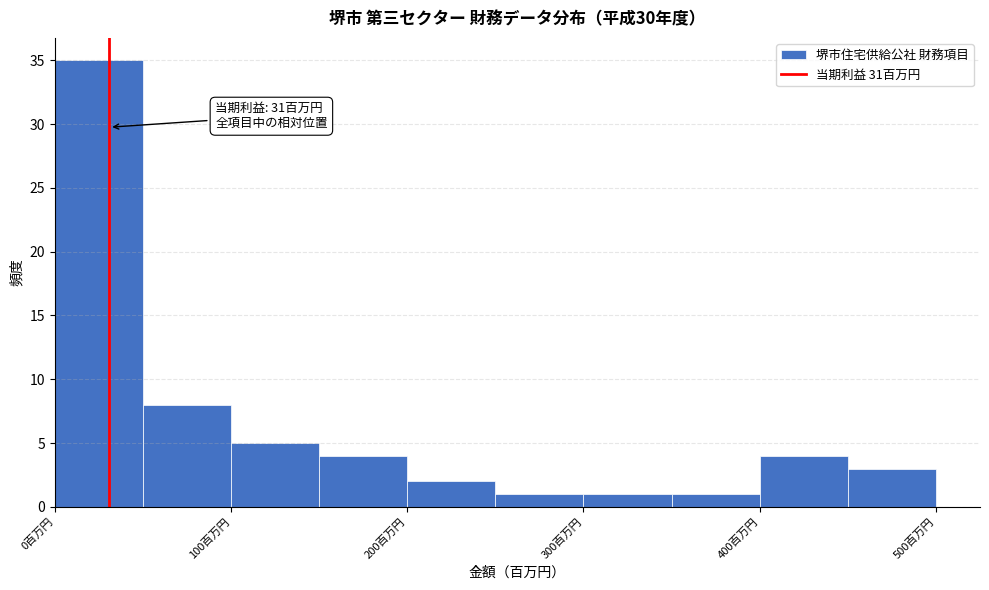

Which range on the x-axis has the tallest bar?

0 to 50